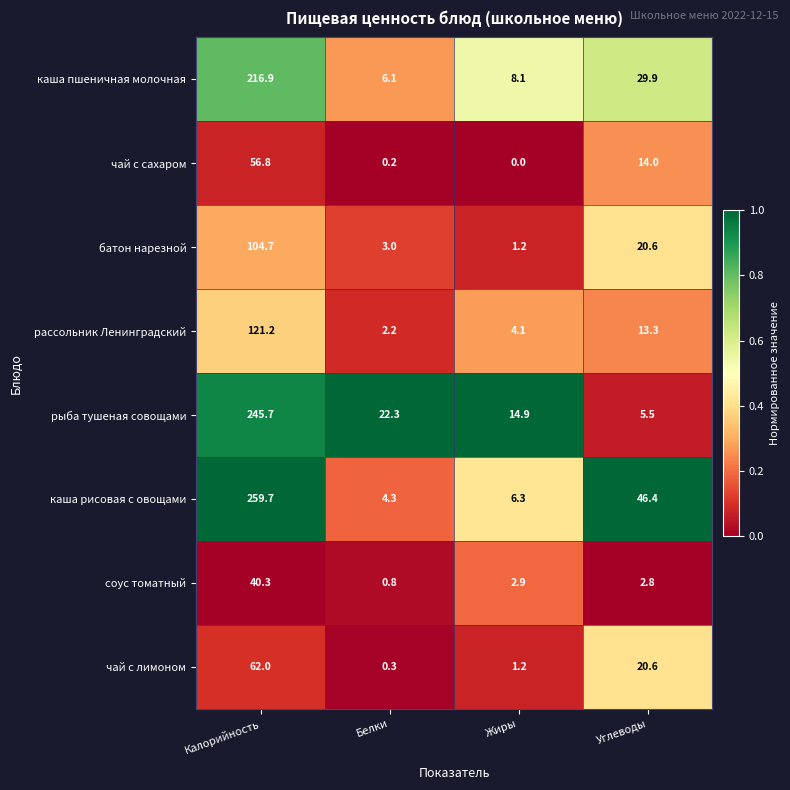

Between Белки and Углеводы, which series saw the biggest shift?

каша рисовая с овощами